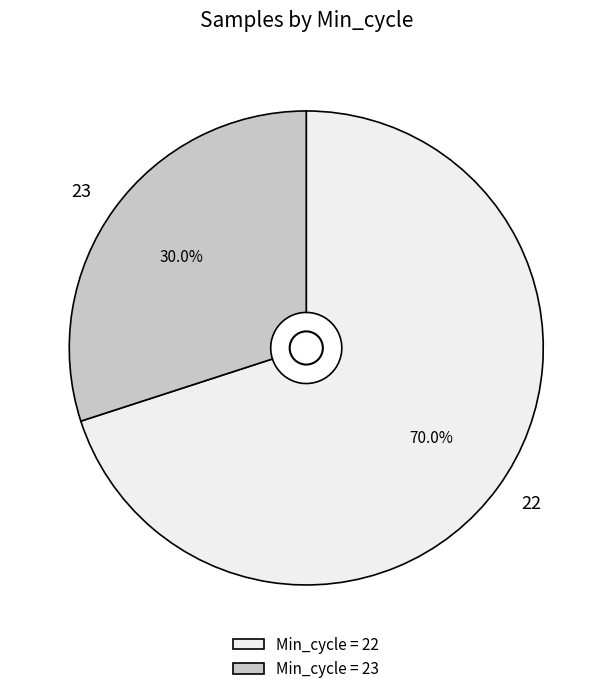

How many slices are in this pie chart?

2